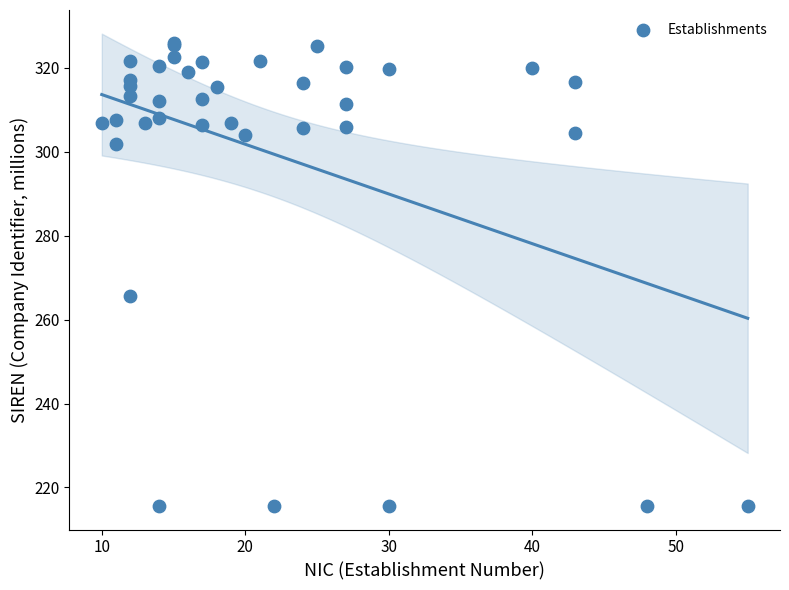

What Y value in the scatter plot is closest to 270?

265.6